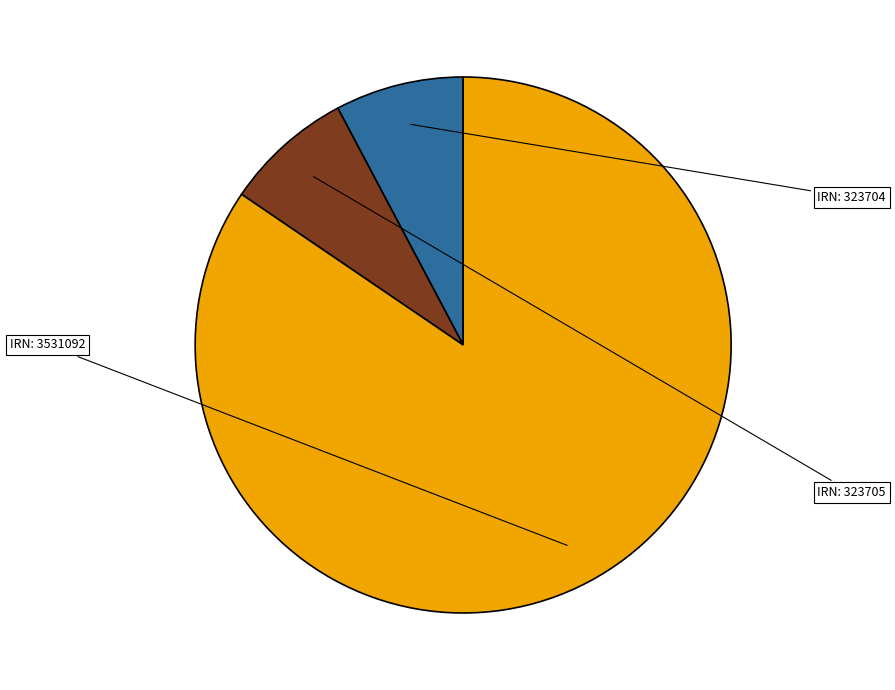

To the nearest percent, what is the average slice percentage?

33%